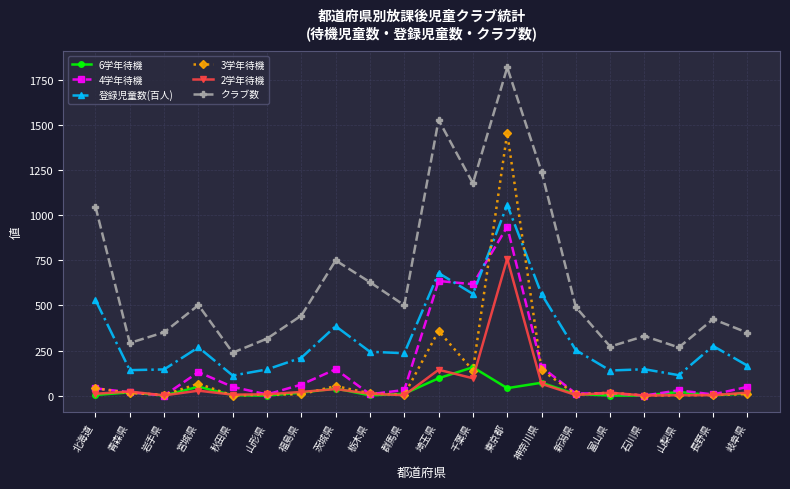

How many values in the 6学年待機 series are below 12?

10